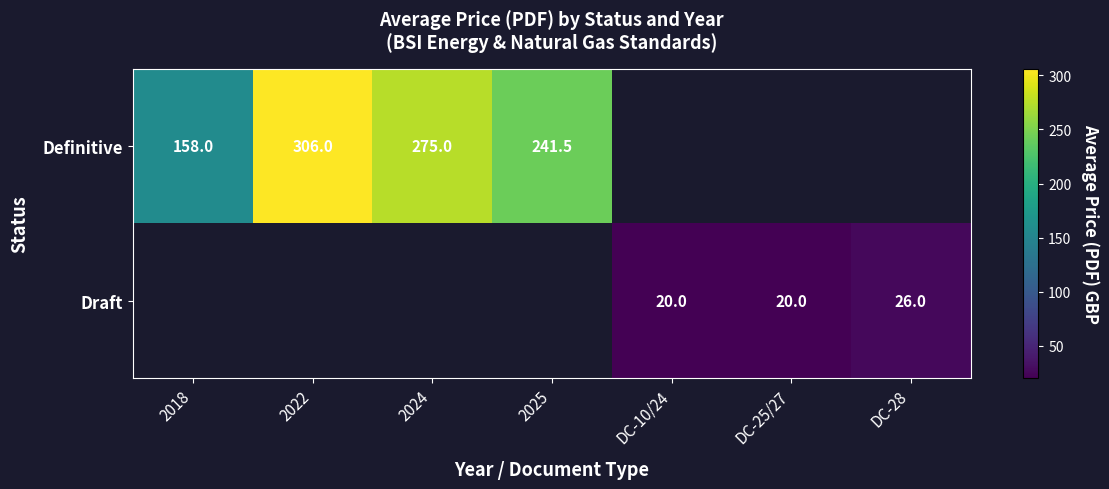

The Definitive series shows 180.0 at 2024. True or false?

False